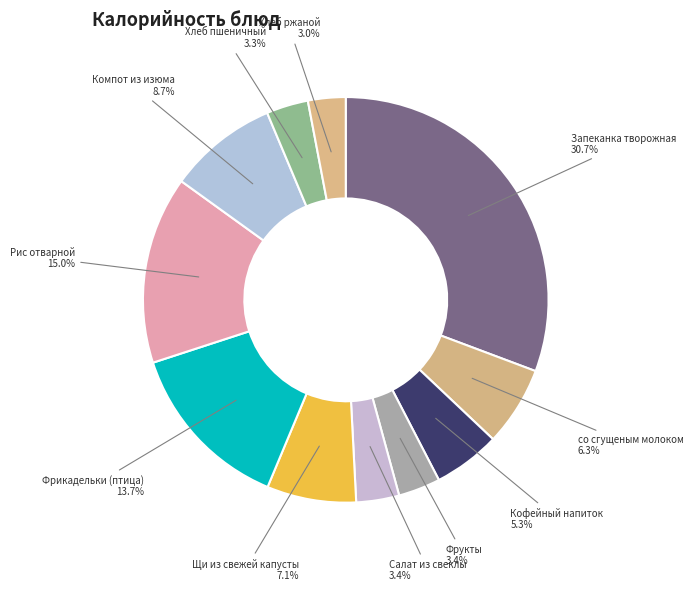

How much of the chart is everything except Хлеб пшеничный?

96.7%